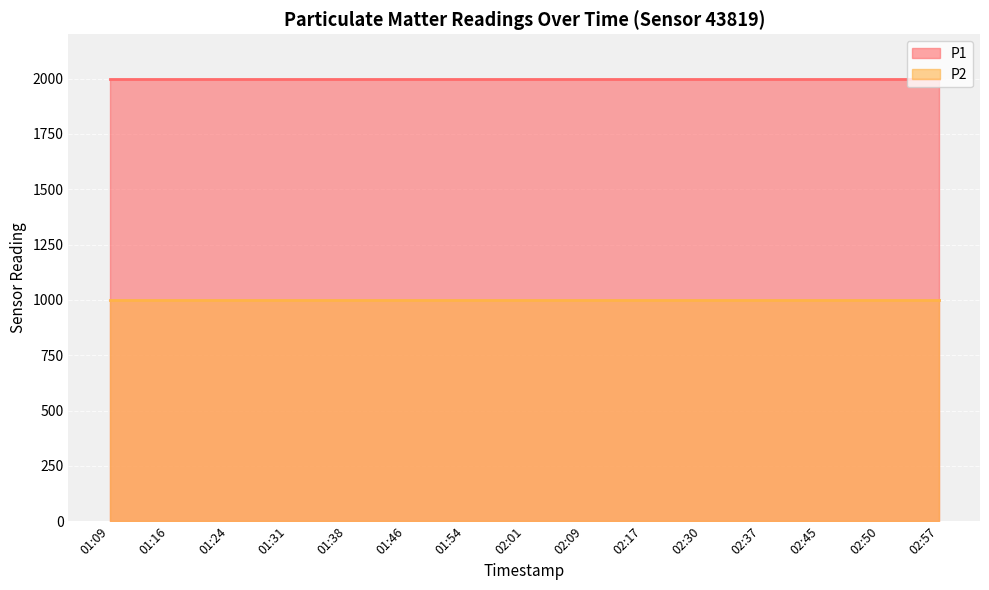

What is the label of the 4th point from the right?

02:37